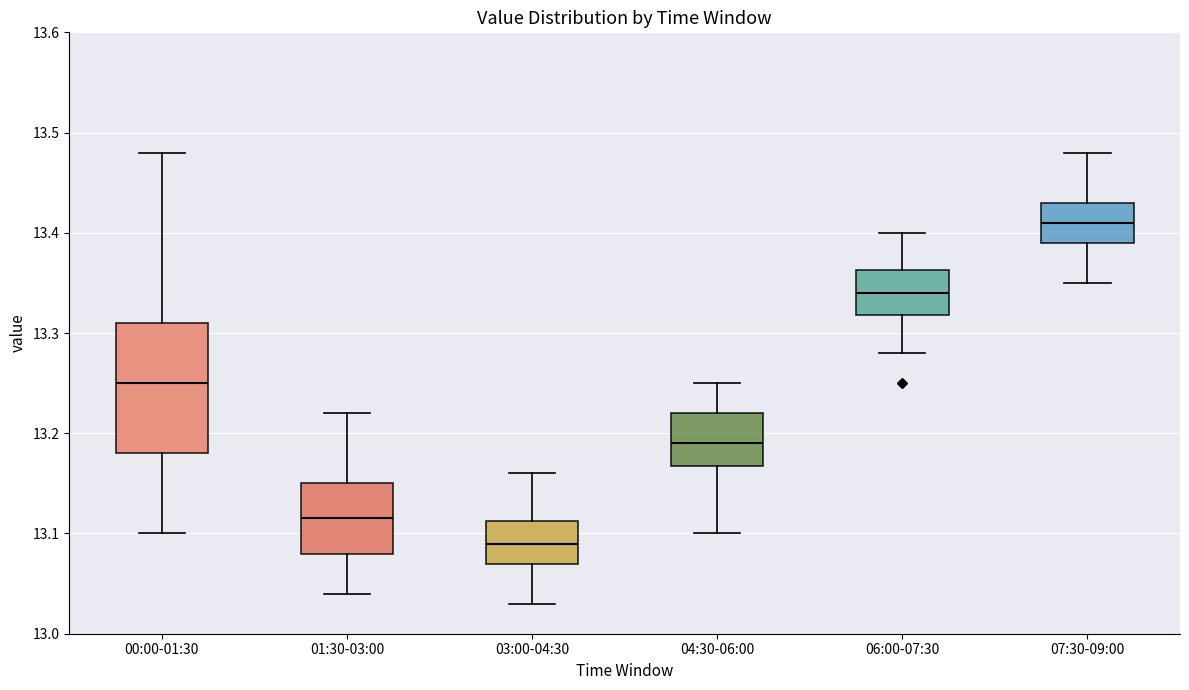

Reading left to right, read every box against the y-axis: the position of its median line, the range the box covers, and the ends of its whiskers. The values are not printed on the chart, so give them approximately, as read against the axis.

00:00-01:30: median 13.25, box 13.18 to 13.31, whiskers 13.10 to 13.48
01:30-03:00: median 13.12, box 13.08 to 13.15, whiskers 13.04 to 13.22
03:00-04:30: median 13.09, box 13.07 to 13.11, whiskers 13.03 to 13.16
04:30-06:00: median 13.19, box 13.17 to 13.22, whiskers 13.10 to 13.25
06:00-07:30: median 13.34, box 13.32 to 13.36, whiskers 13.28 to 13.40
07:30-09:00: median 13.41, box 13.39 to 13.43, whiskers 13.35 to 13.48